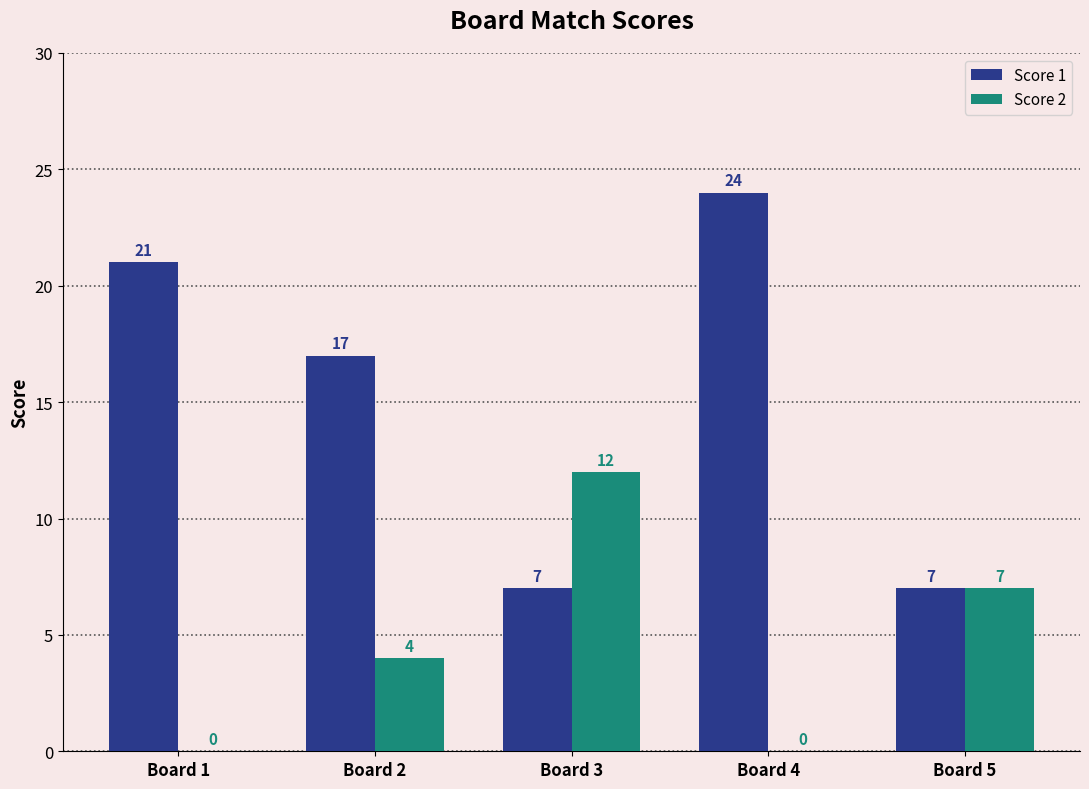

Which series has the widest spread of values?

Score 1